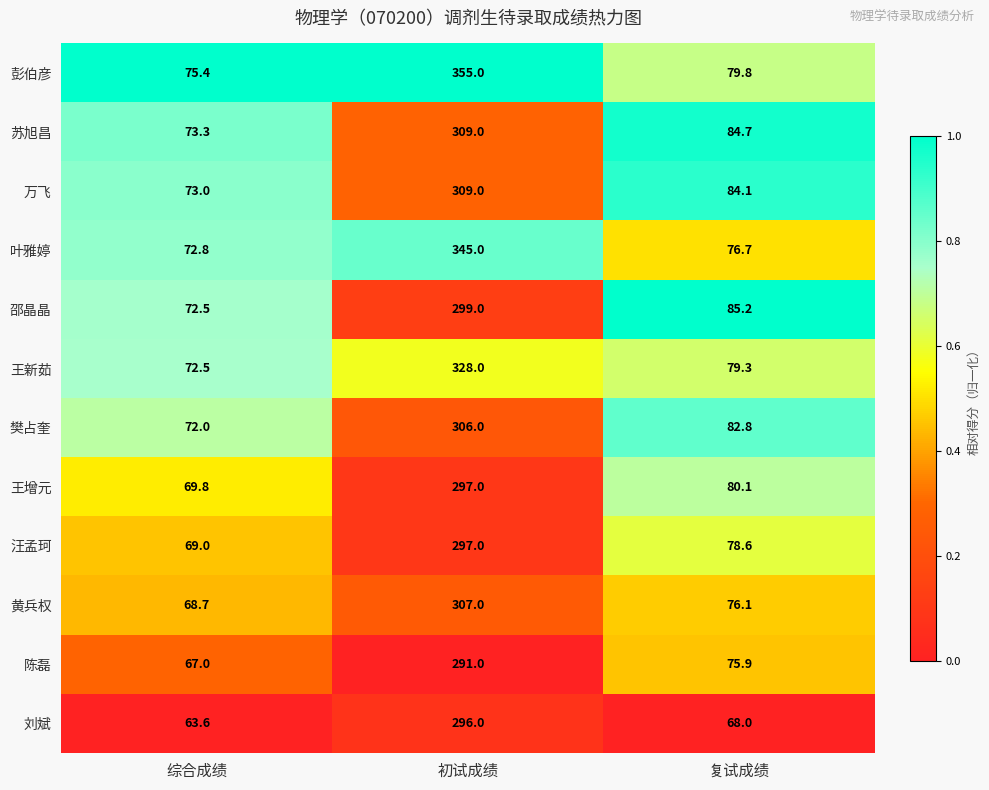

True or false: 汪孟珂 has a value of 78.6 at 复试成绩.

True